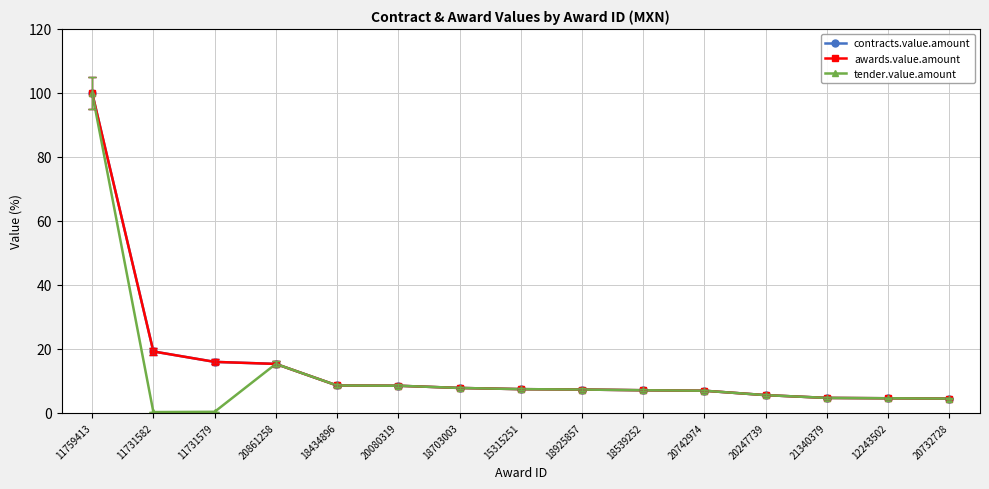

What value does the awards.value.amount series have at 18434896?

8.5